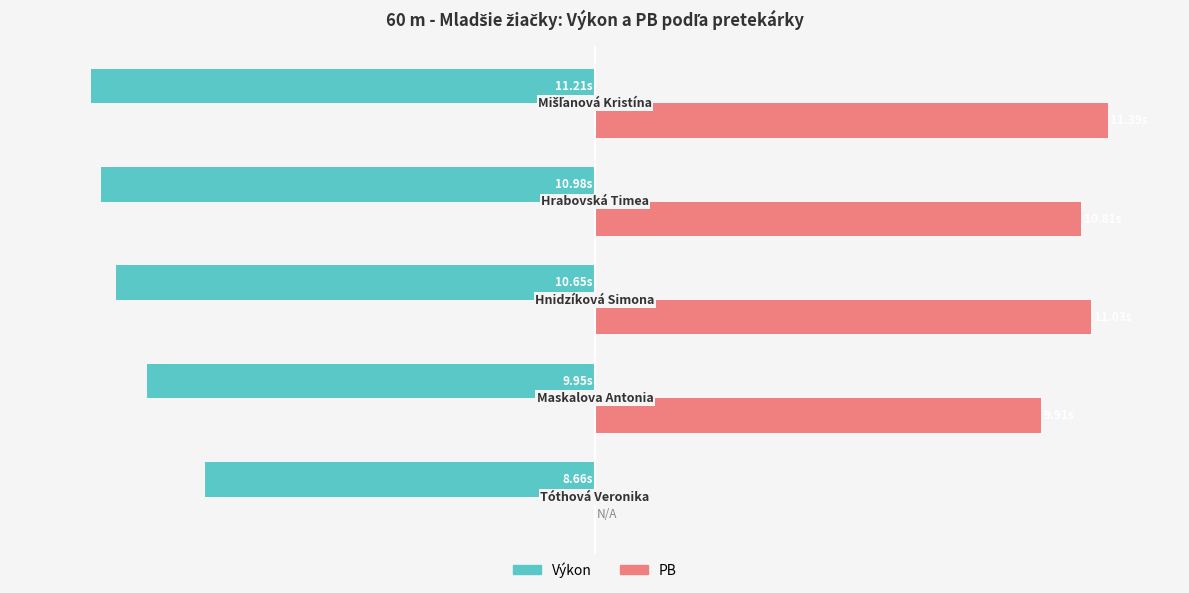

Which series has the largest total across all categories?

PB